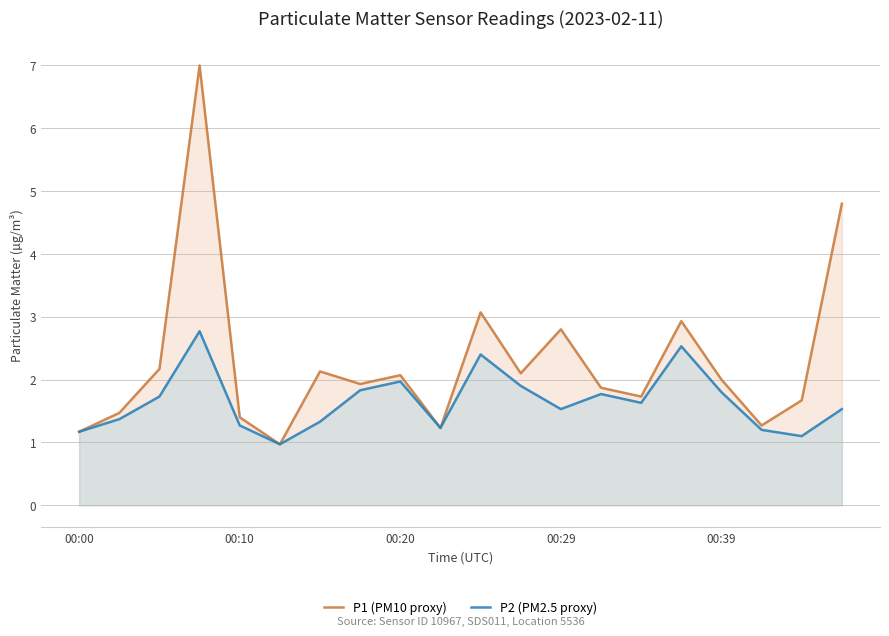

Rank the series by their average value, from highest to lowest.

P1 (PM10 proxy), P2 (PM2.5 proxy)